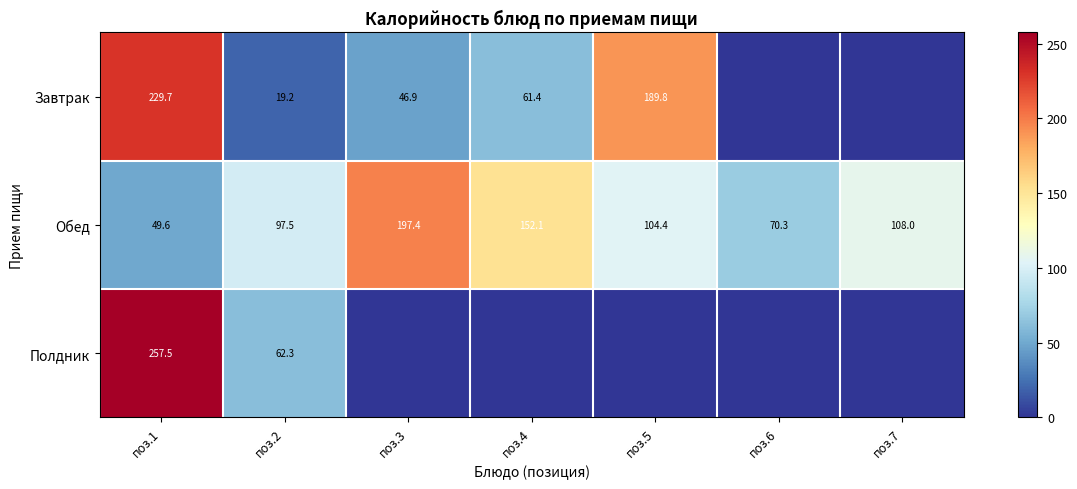

What is the difference between the highest and lowest values at поз.4?

152.1